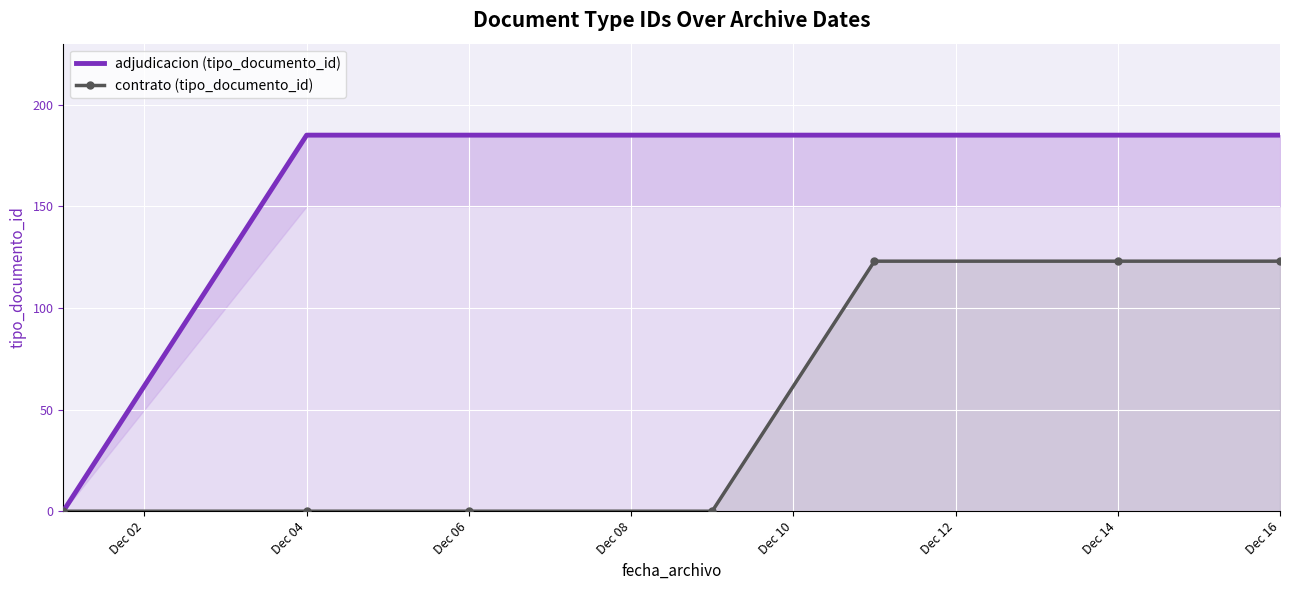

Count the number of data series in this chart.

2